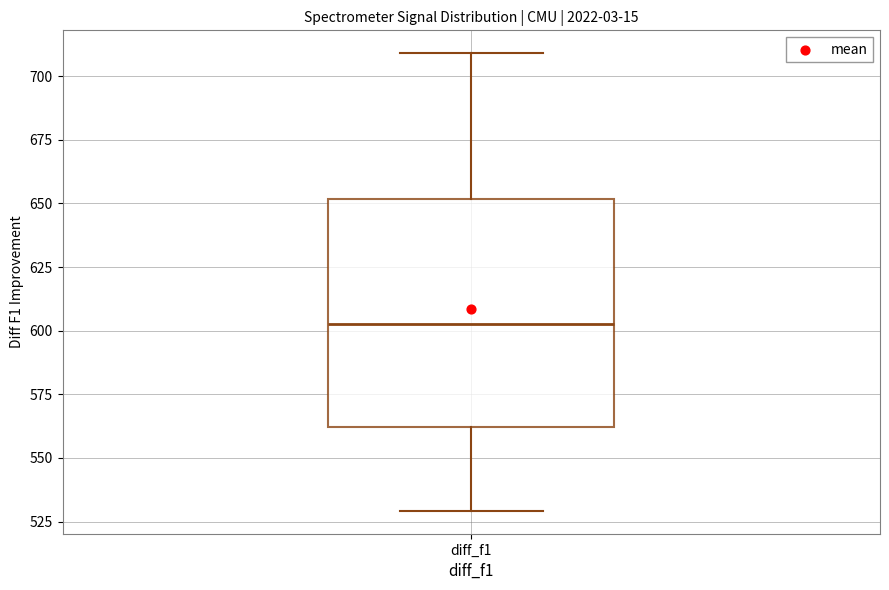

Where is the lower edge of the box for diff_f1 on the y-axis? The values are not printed on the chart, so give them approximately, as read against the axis.

560